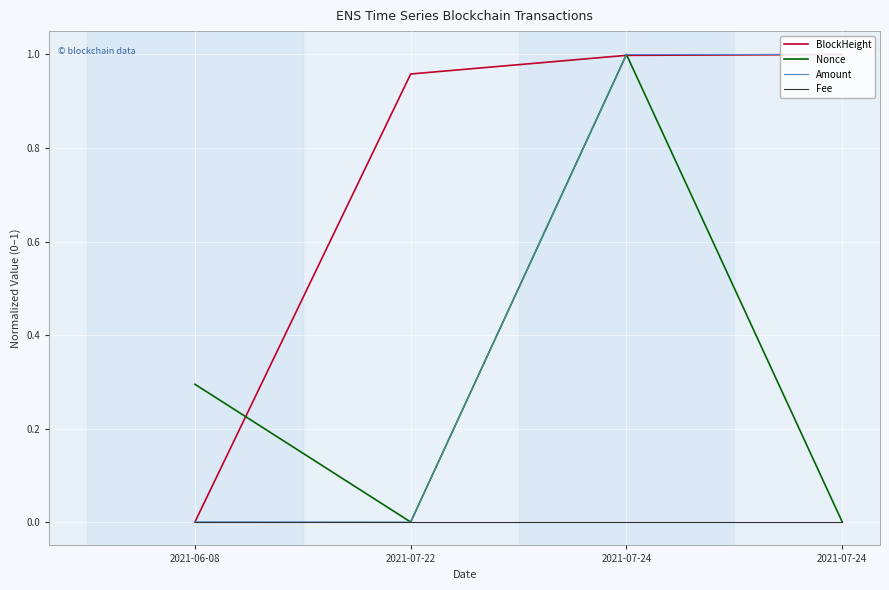

How many categories are shown in the chart?

4